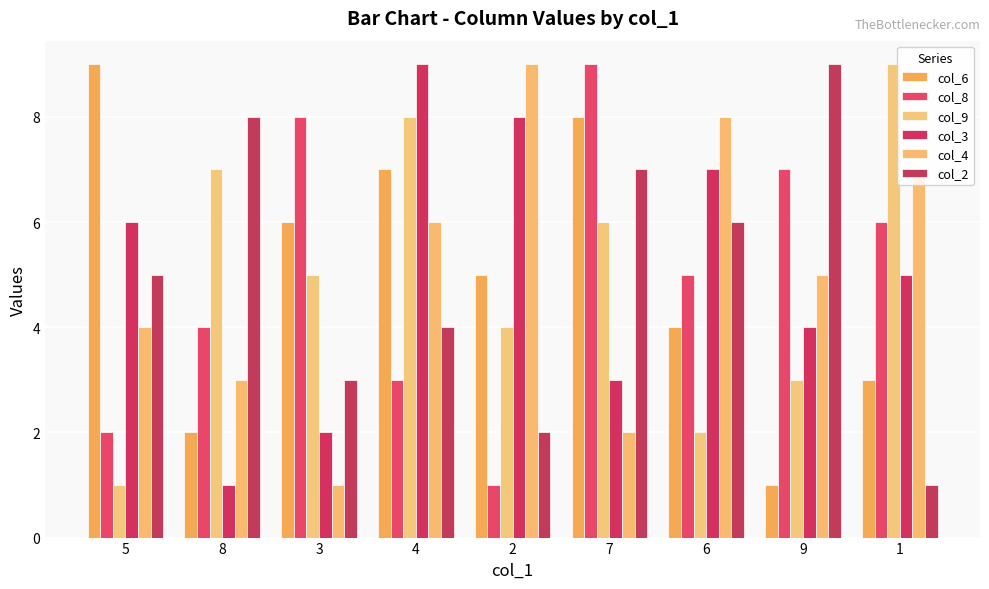

How many data points does each series have?

9